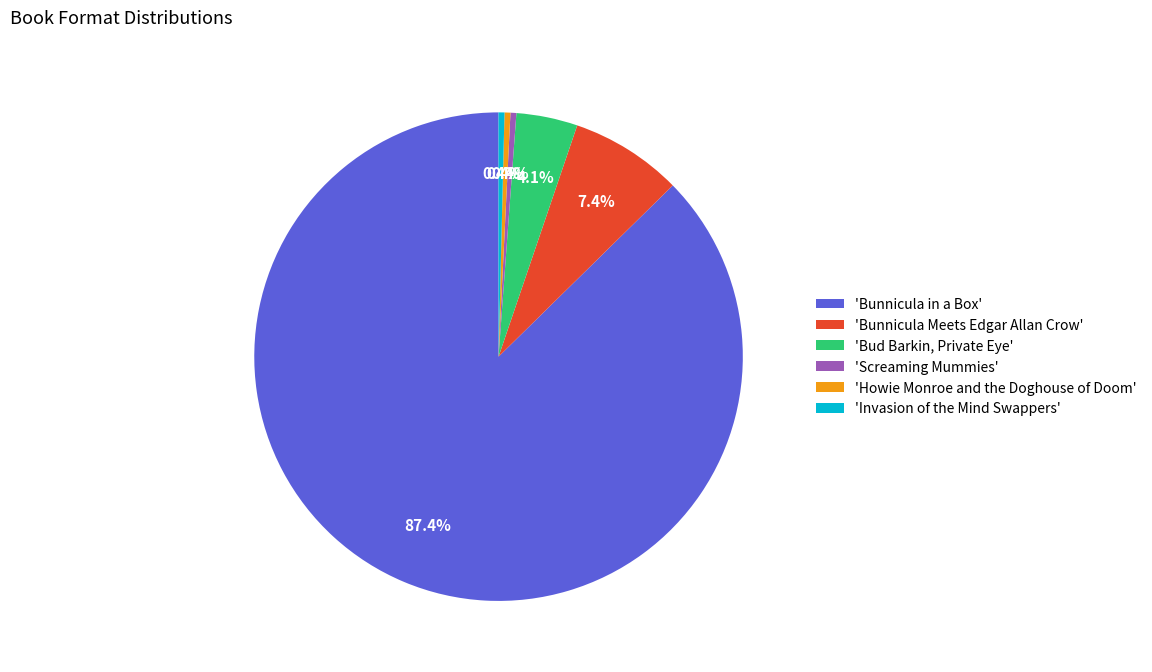

What is the majority slice?

'Bunnicula in a Box'